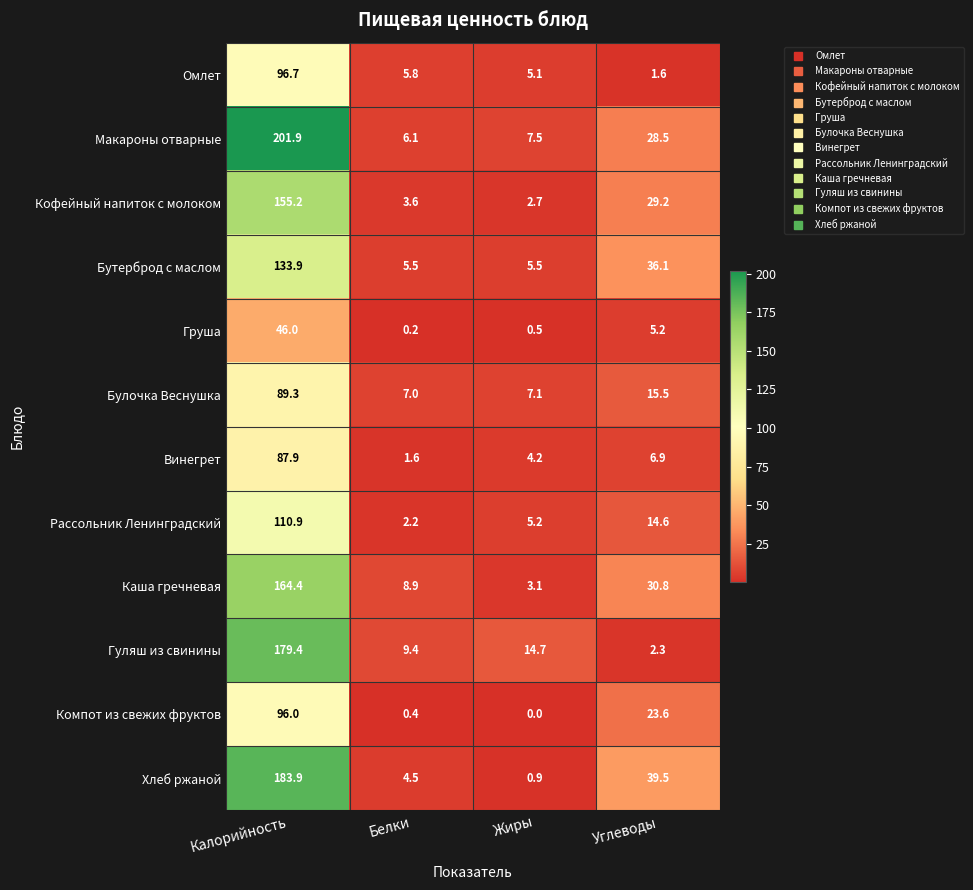

At which label does Каша гречневая first exceed 30?

Калорийность